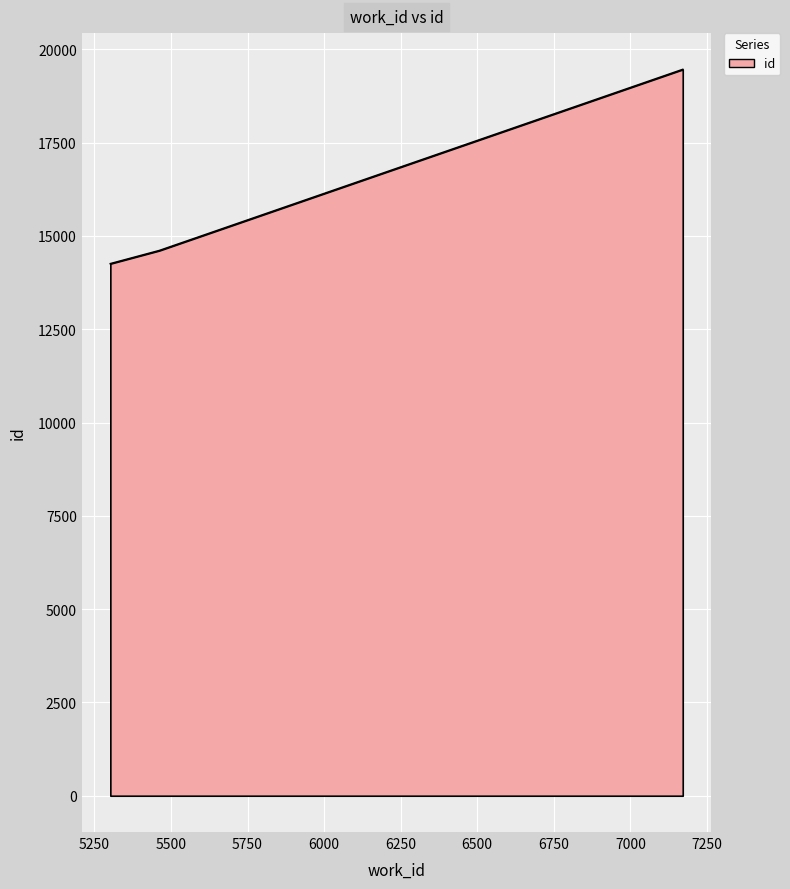

What is the average value?

16109